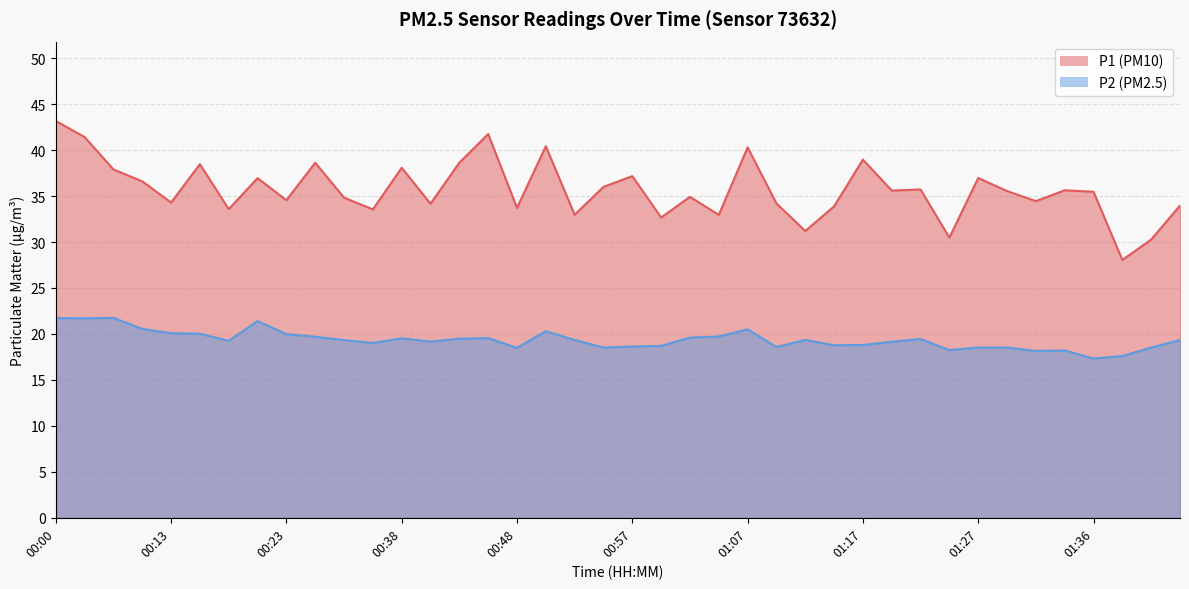

What is the difference between the highest and lowest values at 00:48?

15.2